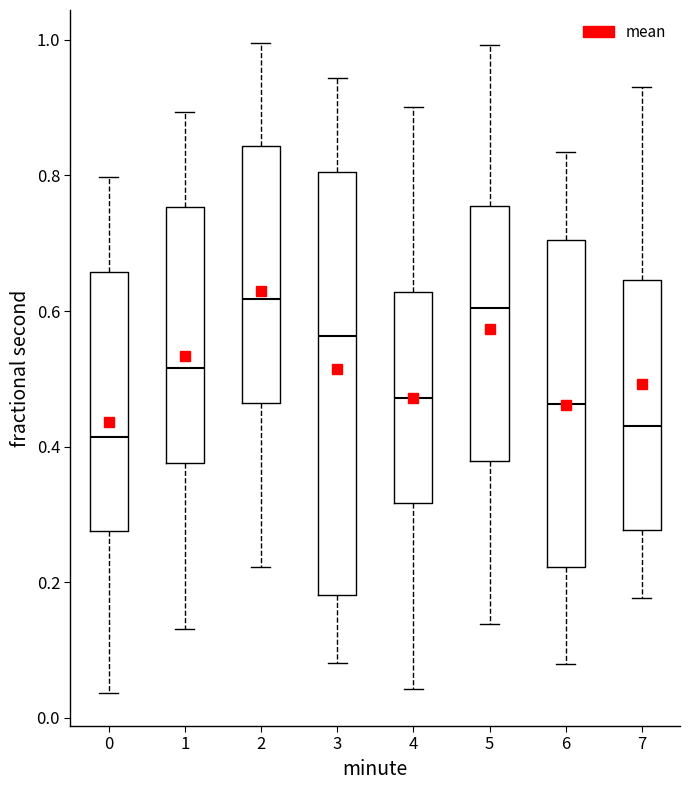

Reading left to right, read every box against the y-axis: the position of its median line, the range the box covers, and the ends of its whiskers. The values are not printed on the chart, so give them approximately, as read against the axis.

0: median 0.42, box 0.28 to 0.66, whiskers 0.04 to 0.80
1: median 0.52, box 0.38 to 0.76, whiskers 0.14 to 0.90
2: median 0.62, box 0.46 to 0.84, whiskers 0.22 to 1.00
3: median 0.56, box 0.18 to 0.80, whiskers 0.08 to 0.94
4: median 0.48, box 0.32 to 0.62, whiskers 0.04 to 0.90
5: median 0.60, box 0.38 to 0.76, whiskers 0.14 to 1.00
6: median 0.46, box 0.22 to 0.70, whiskers 0.08 to 0.84
7: median 0.44, box 0.28 to 0.64, whiskers 0.18 to 0.94